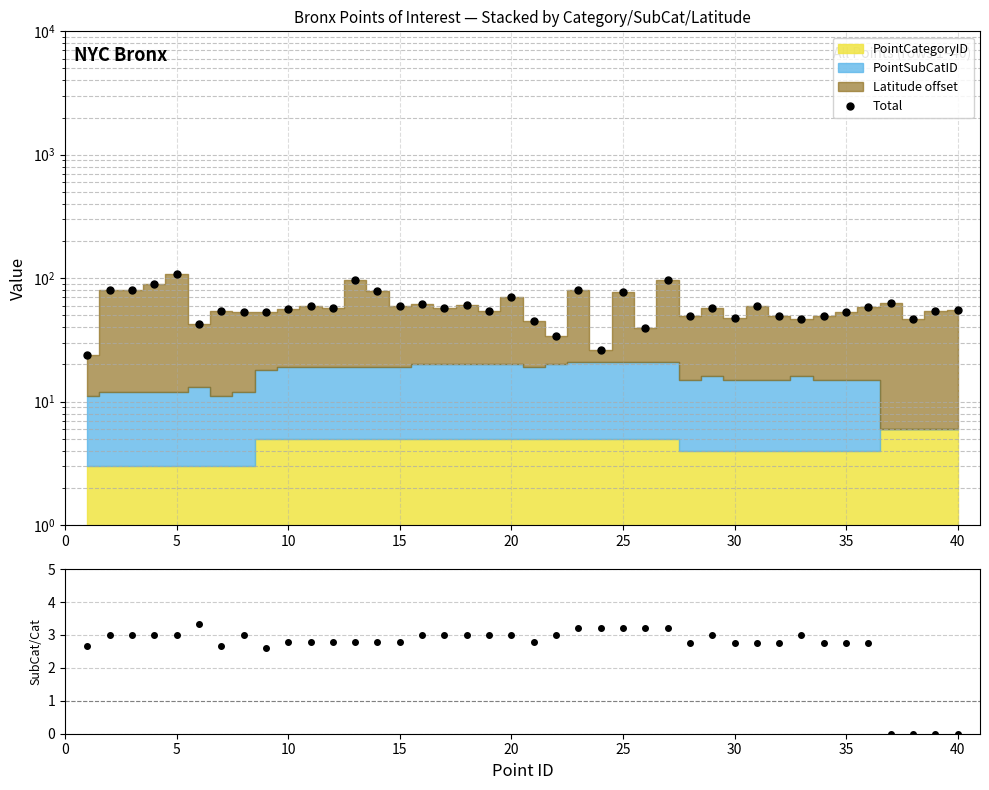

True or false: SubCatID / CatID and Total cross at least once.

False